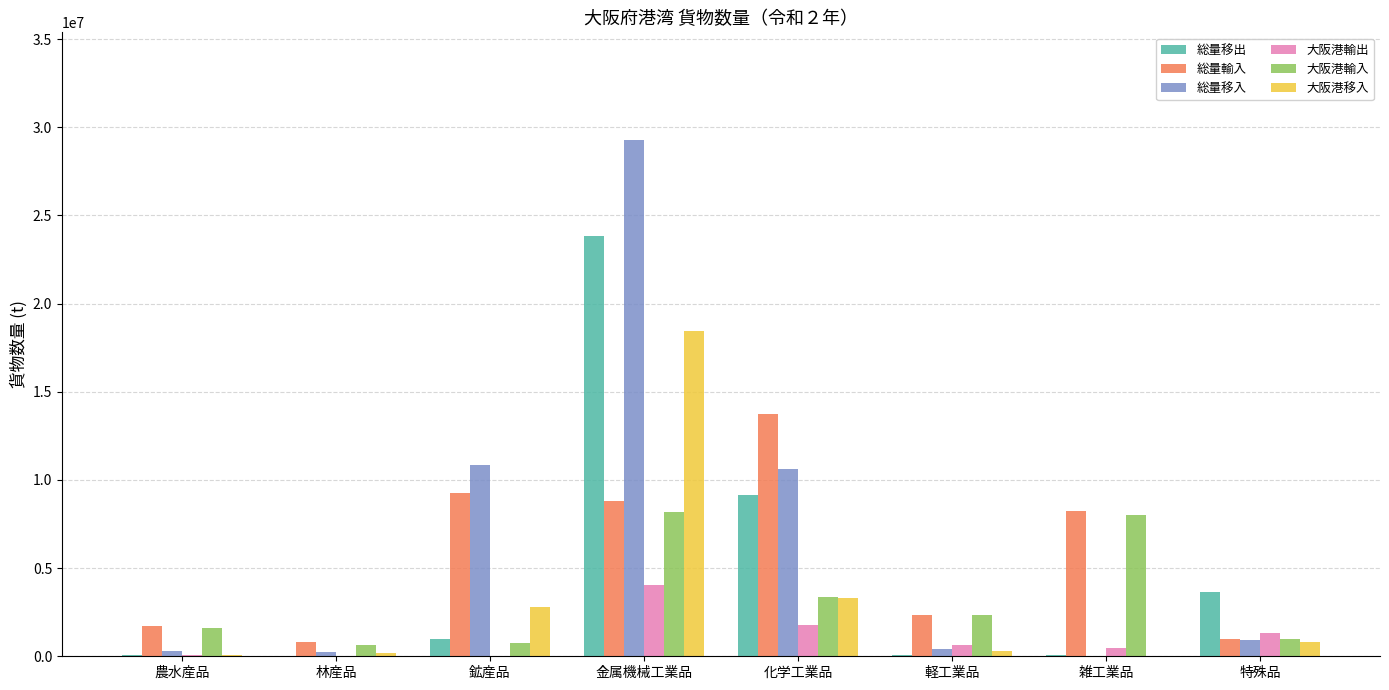

What is the maximum value for 大阪港輸入?

8171755